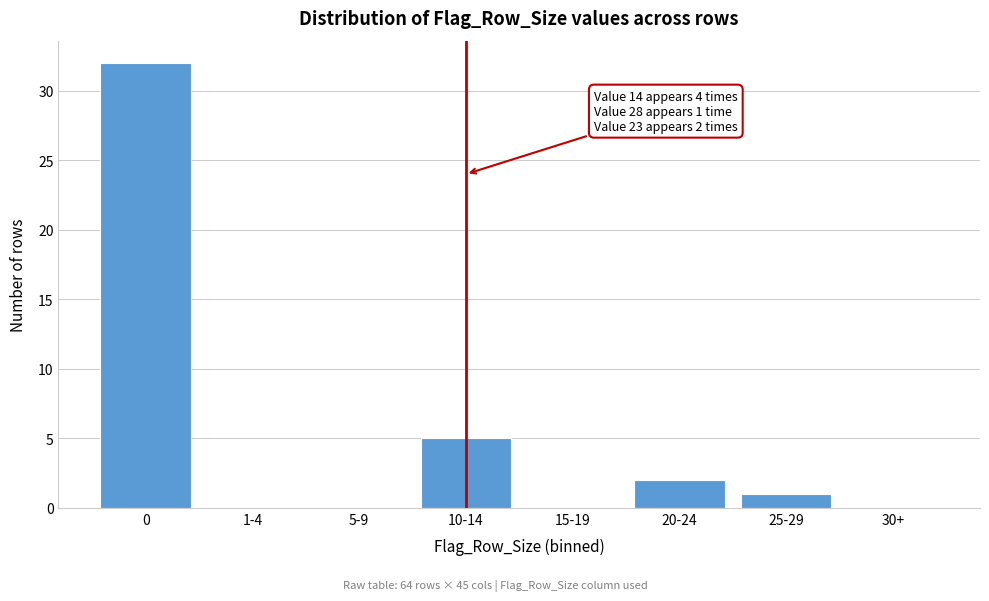

Reading left to right, what are all the values shown in this chart?

0=32	1-4=0	5-9=0	10-14=5	15-19=0	20-24=2	25-29=1	30+=0